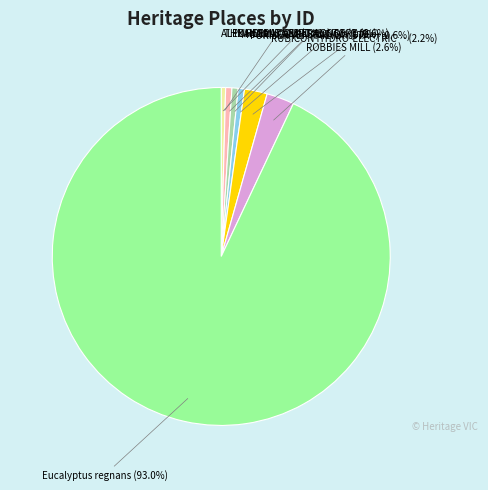

Which slice is the smallest?

ALEXANDRA COURT HOUSE